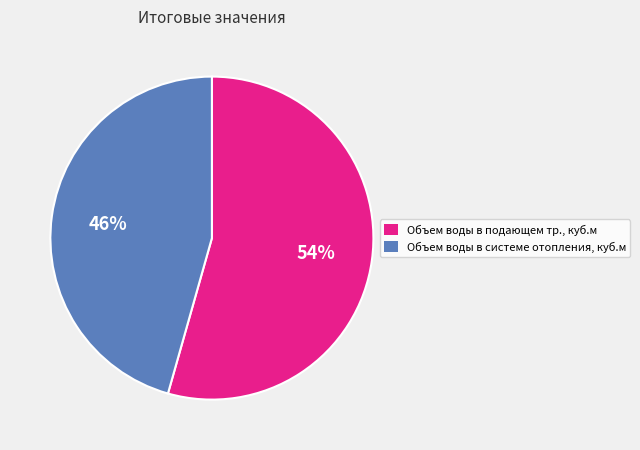

Which slice is the smallest?

Объем воды в системе отопления, куб.м